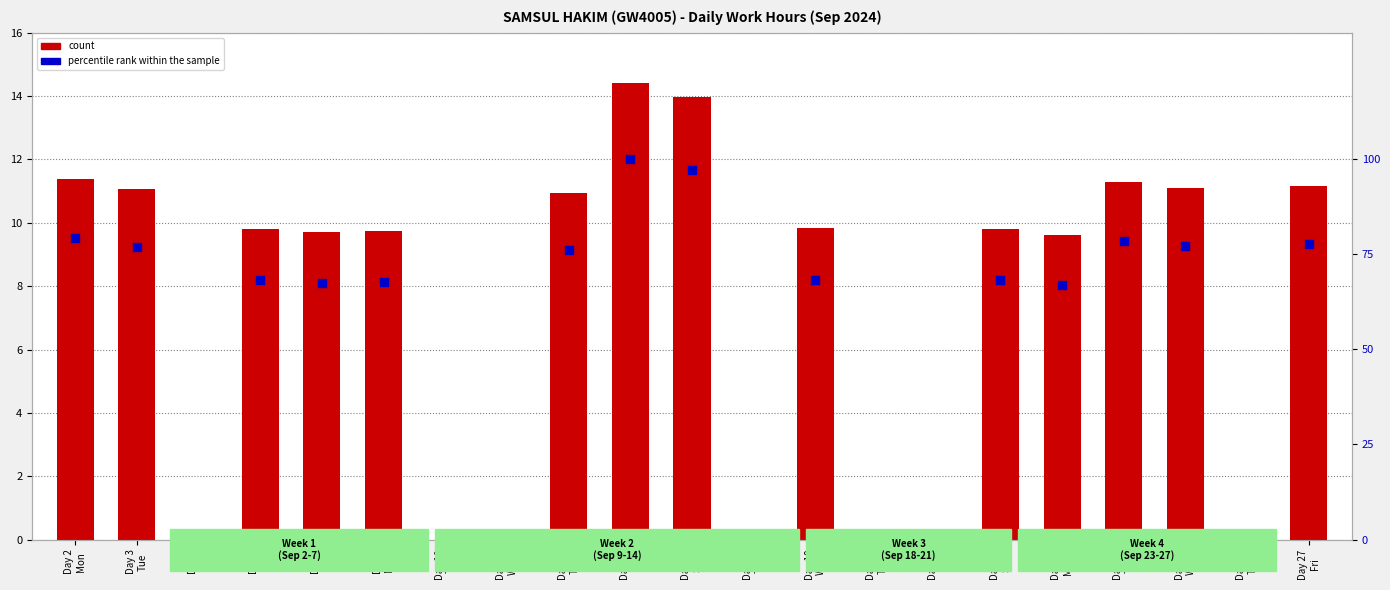

What is the total value across all series at Day 12
Thu?

86.9